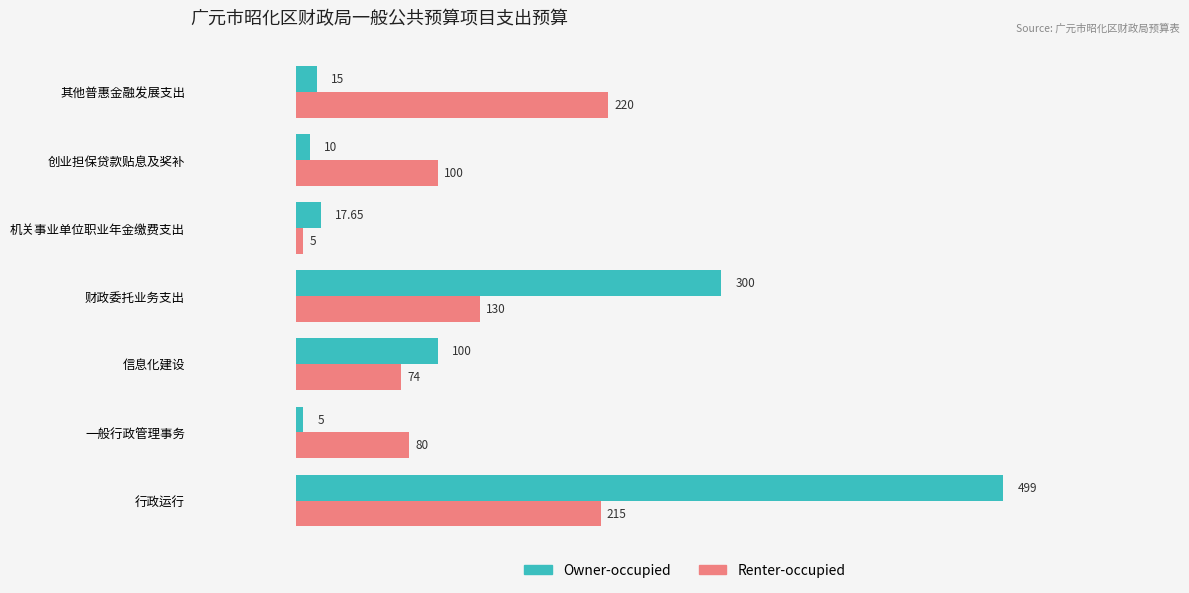

What is the highest value of the Renter-occupied series?

220.0